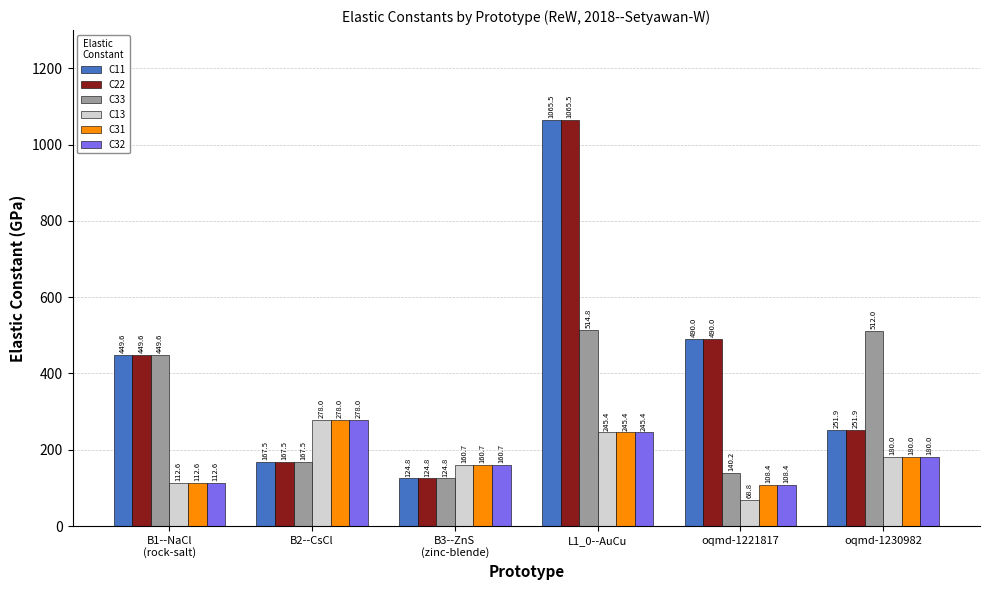

What is the sum of the C22 values at oqmd-1230982 and B1--NaCl
(rock-salt)?

701.5